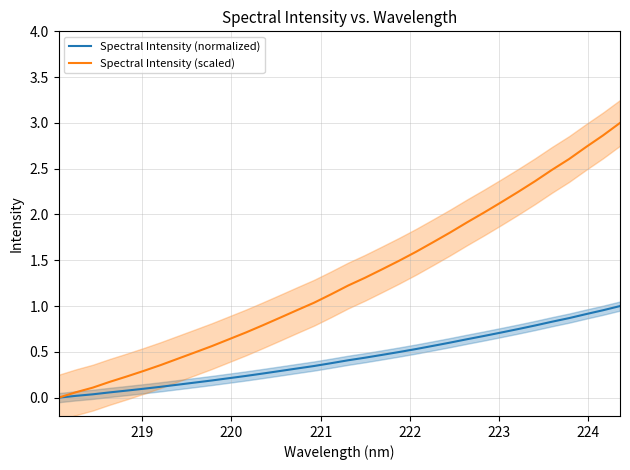

List the series in order of their overall mean, lowest first.

Spectral Intensity (normalized), Spectral Intensity (scaled)